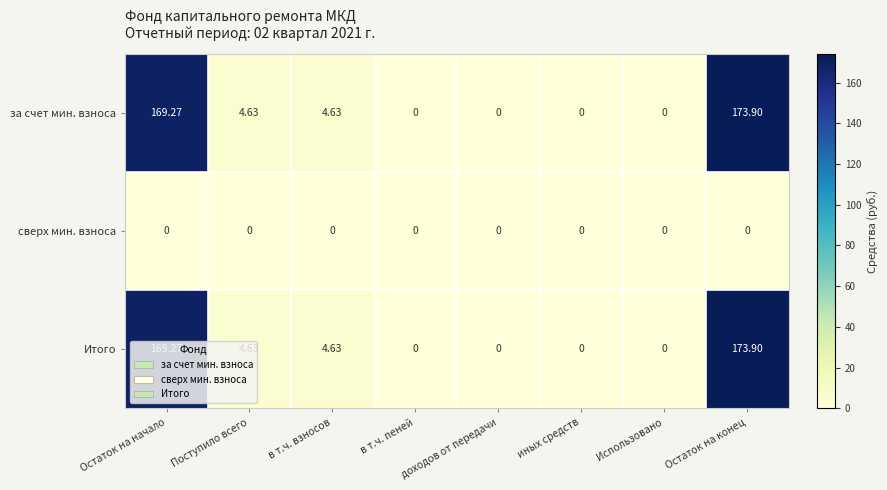

Where does the за счет мин. взноса series first go above 4?

Остаток на начало